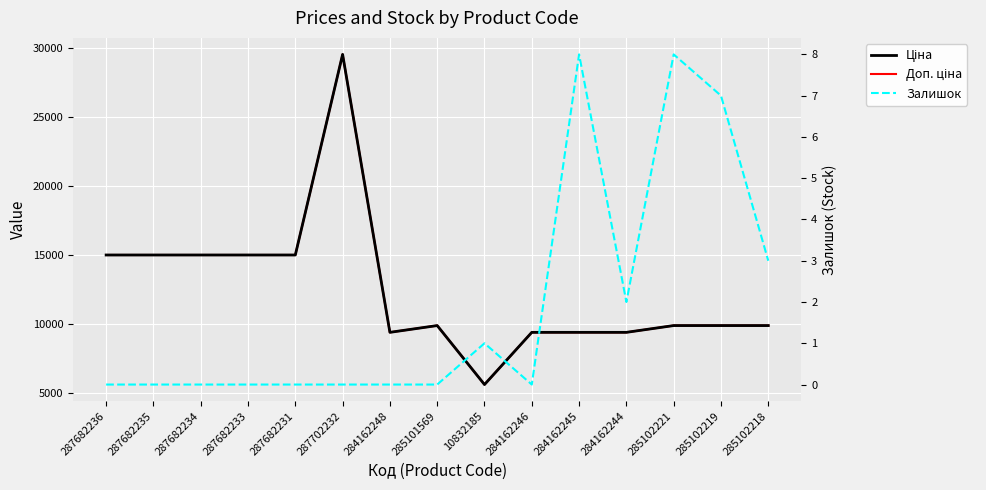

How many distinct data groups are displayed?

3